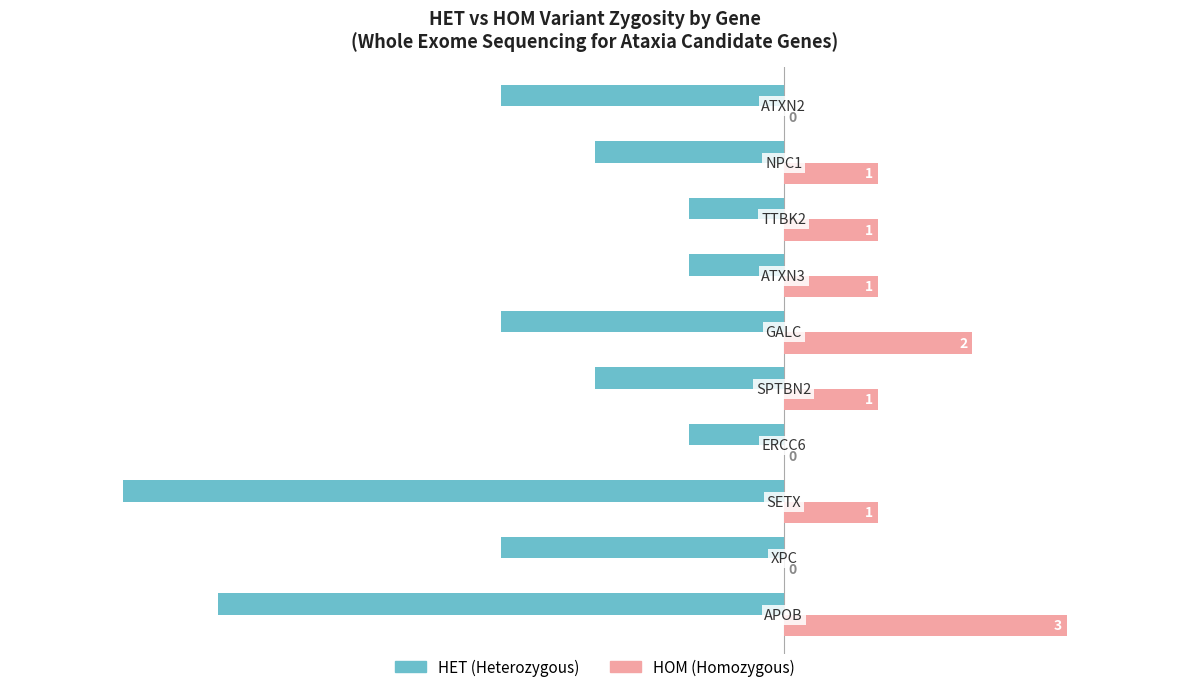

What is the greatest value displayed?

3